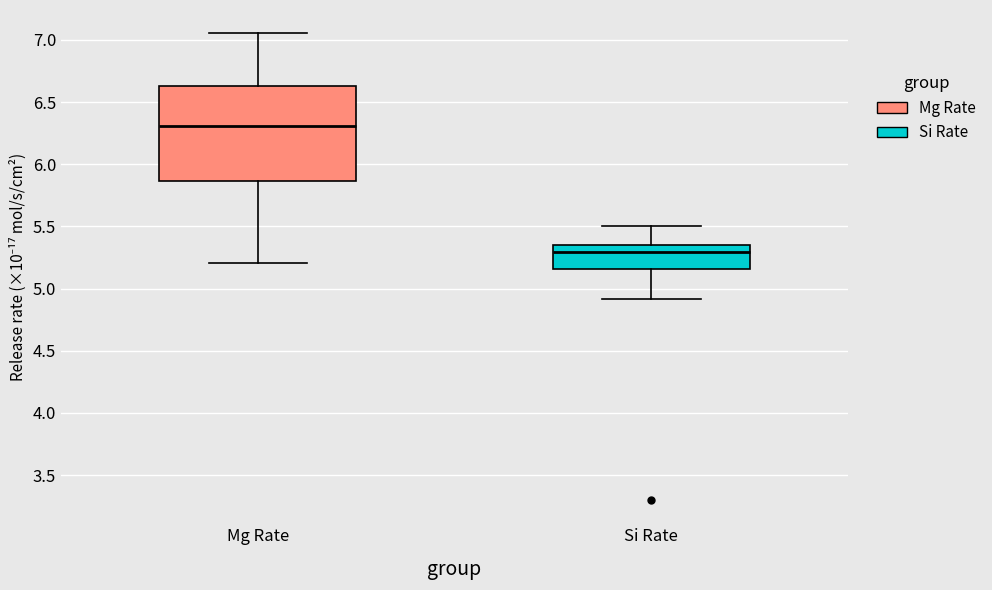

Which box's median line is the lowest?

Si Rate